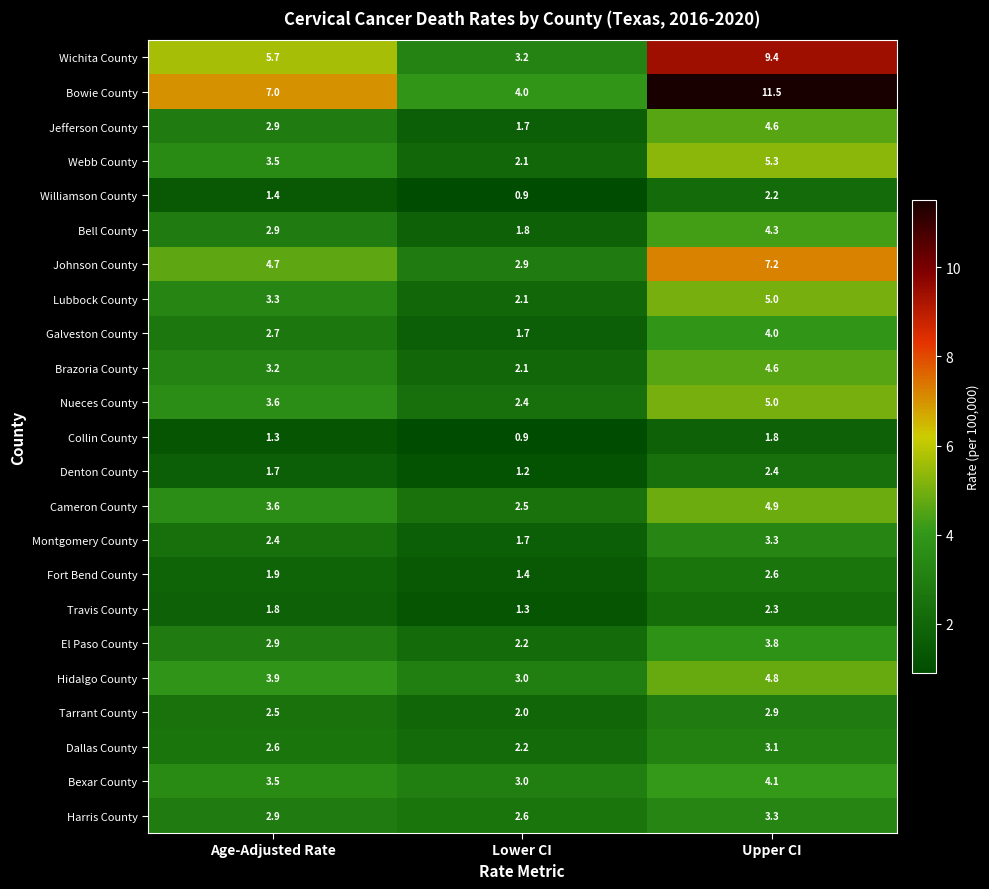

Which category has the lowest value across all series?

Lower CI